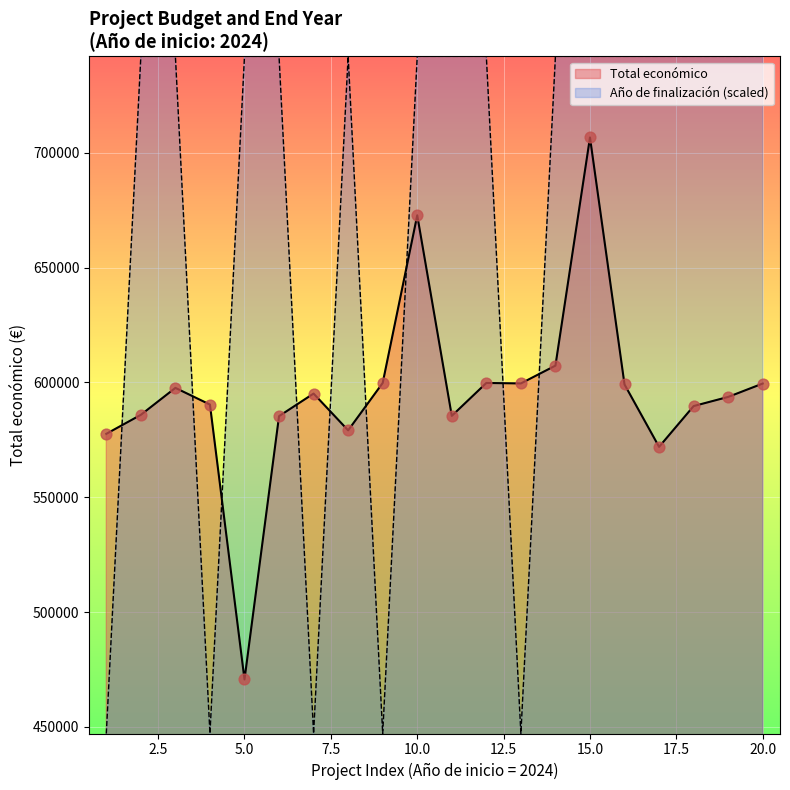

What are all the series names shown in the legend?

Total económico, Año de finalización (scaled)